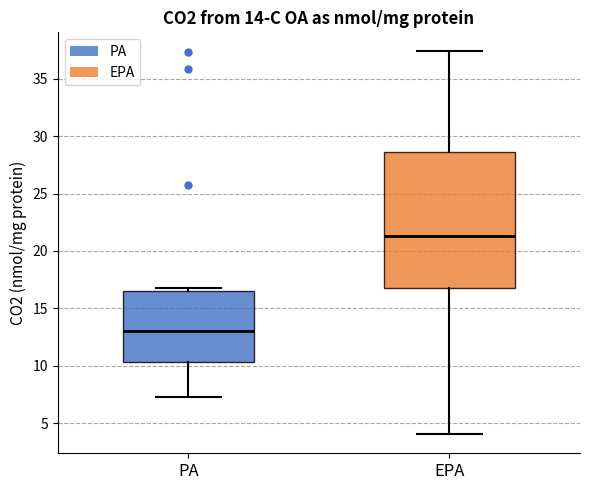

Which box has the lowest median line?

PA